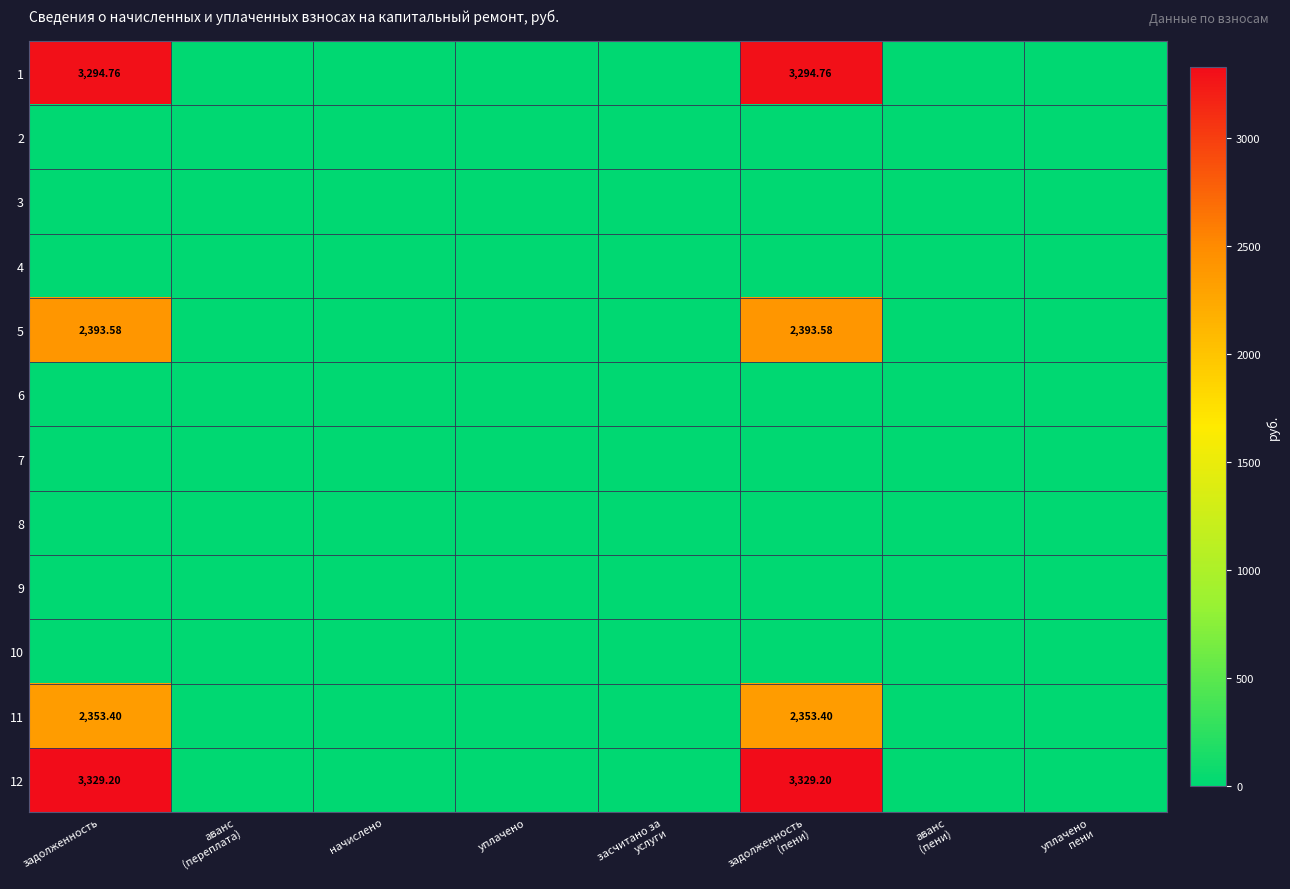

What is the sum of the 5 values at задолженность (пени) and аванс (переплата)?

2393.6